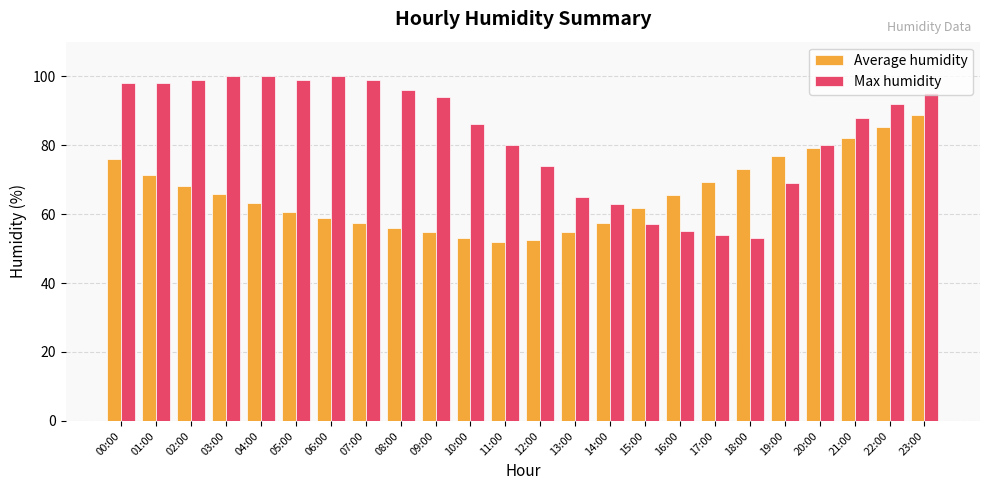

What is the maximum value for Average humidity?

88.6